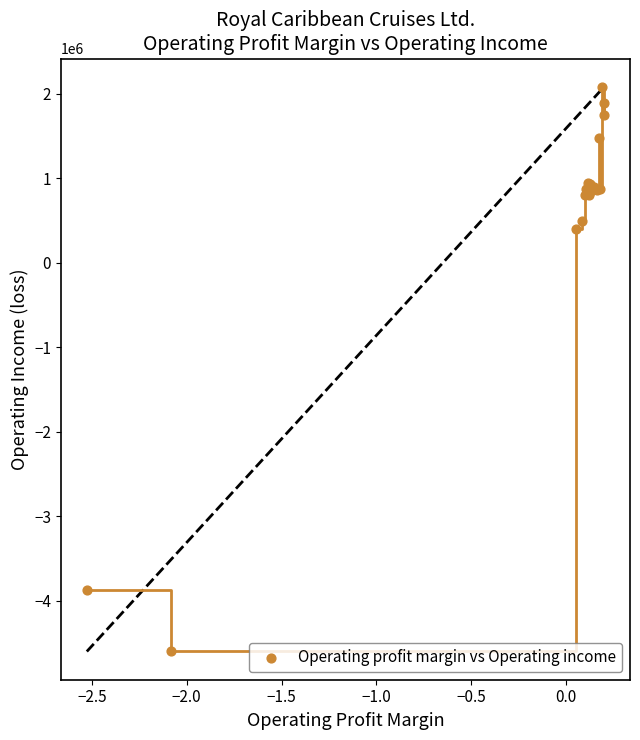

What Y value in the scatter plot is closest to -1259428?

403110